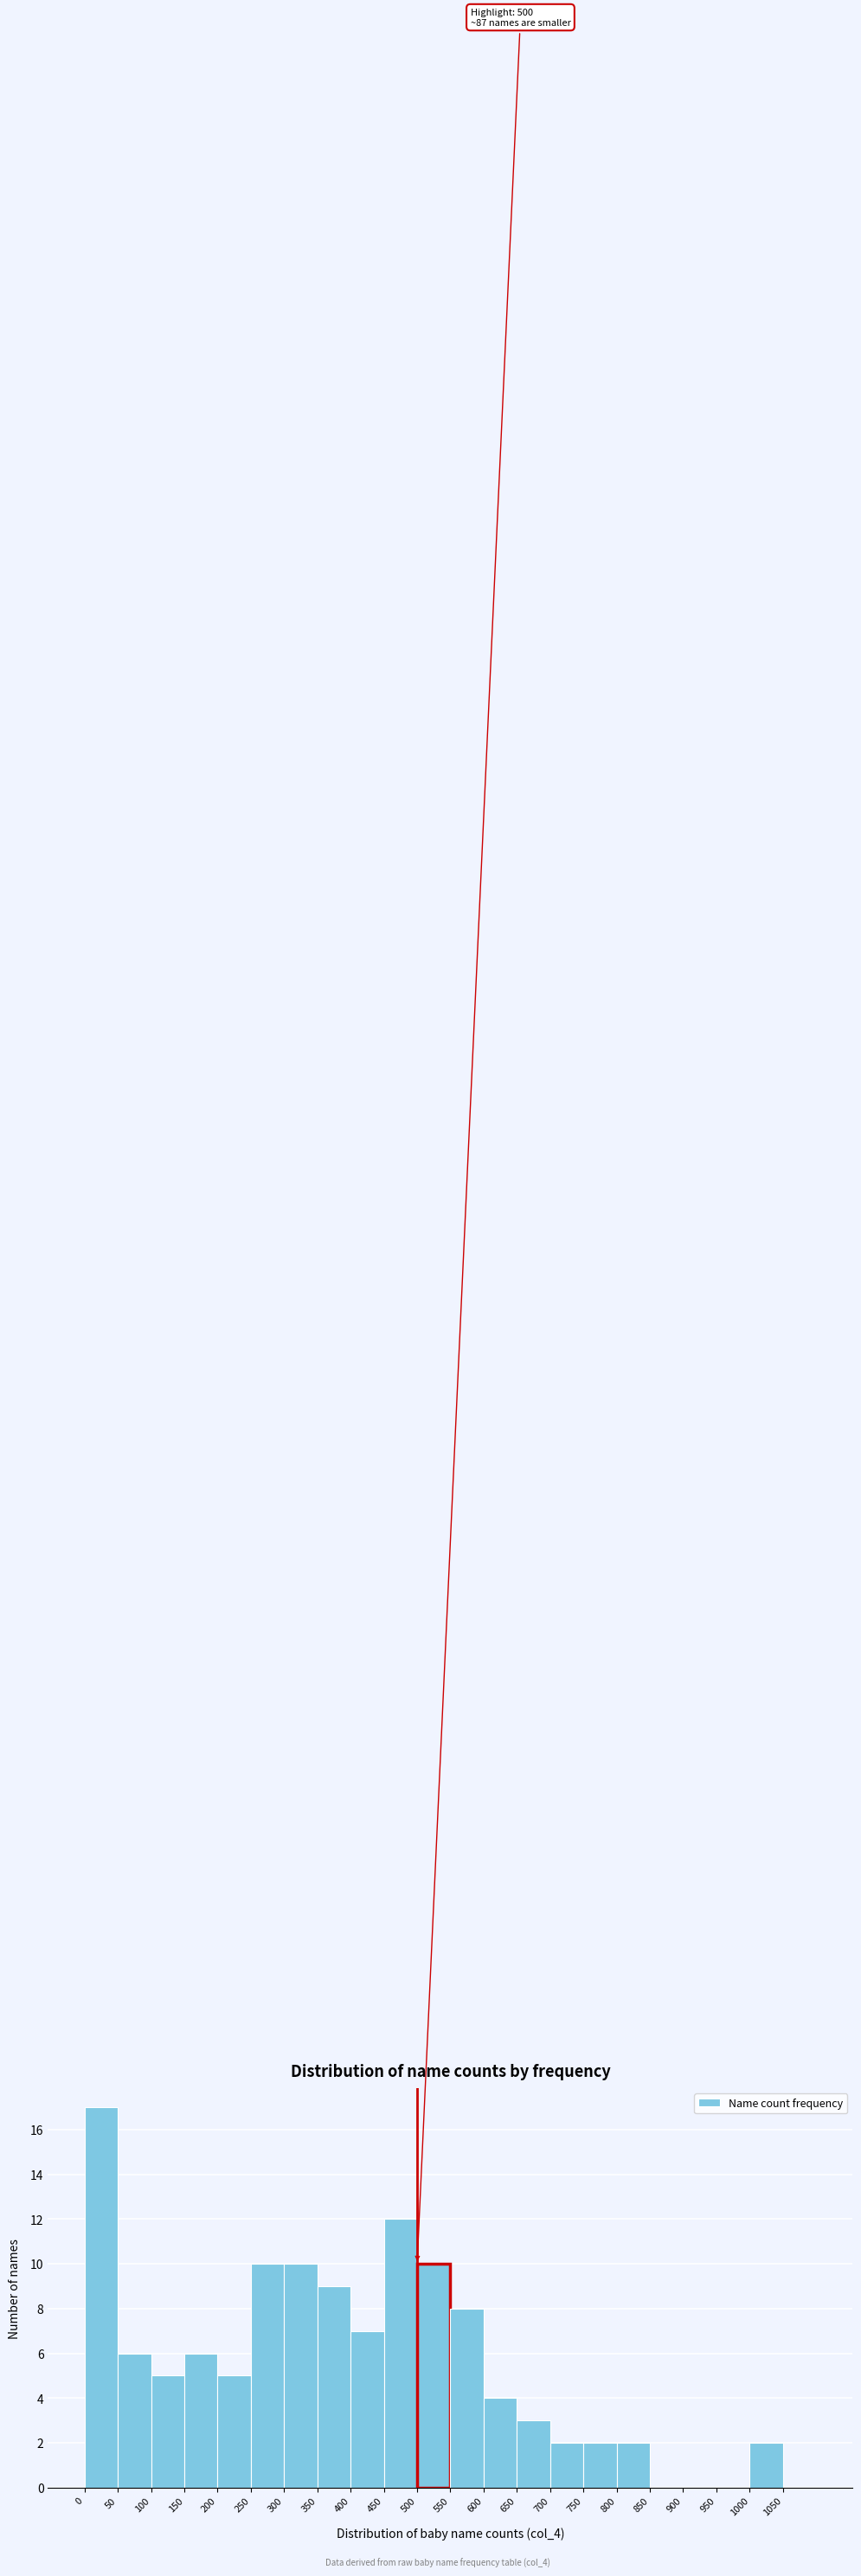

Over which range of the x-axis is the bar tallest?

0 to 50